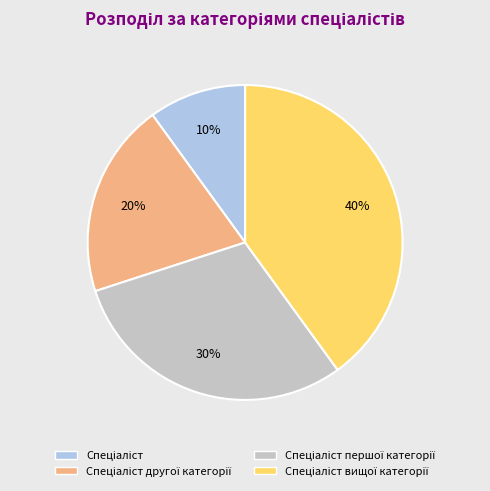

To the nearest percent, what is the average slice percentage?

25%